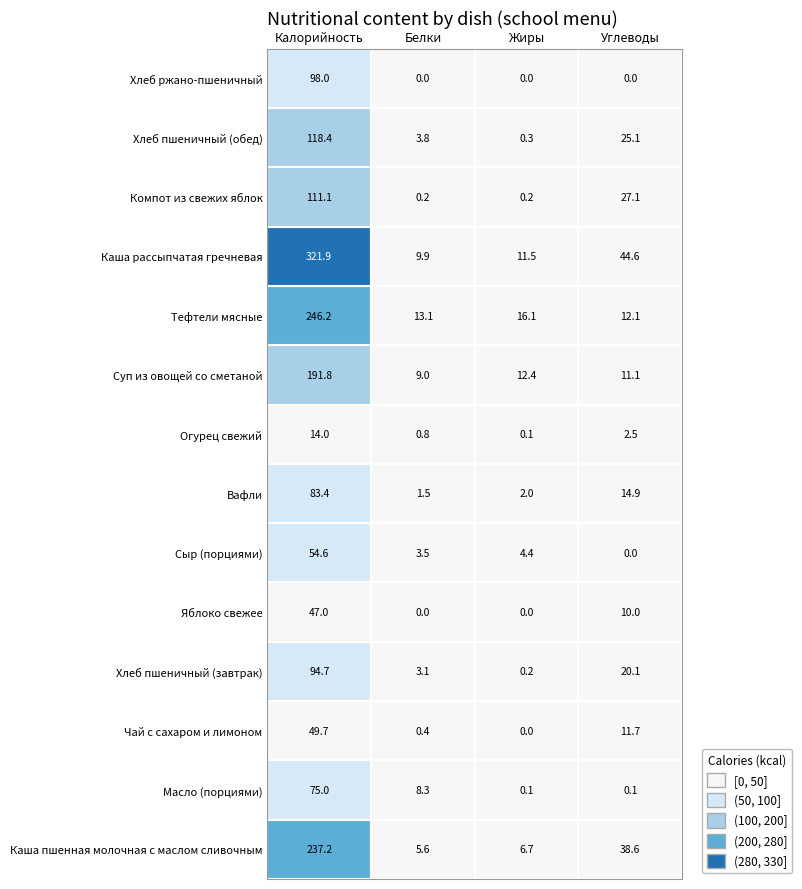

What is the difference between the maximum and minimum values in the Хлеб пшеничный (обед) series?

118.1